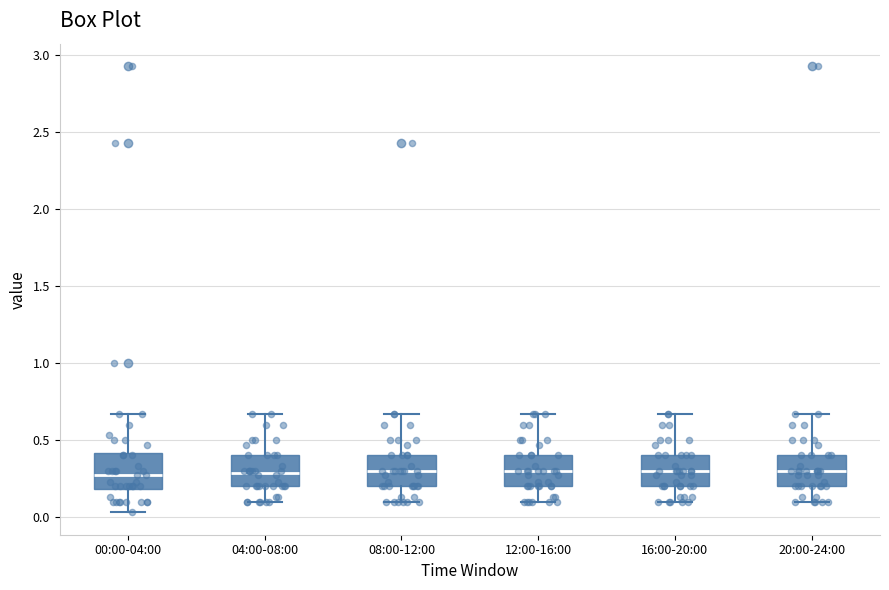

Where does the median line of the box for 16:00-20:00 sit on the y-axis? The values are not printed on the chart, so give them approximately, as read against the axis.

0.30